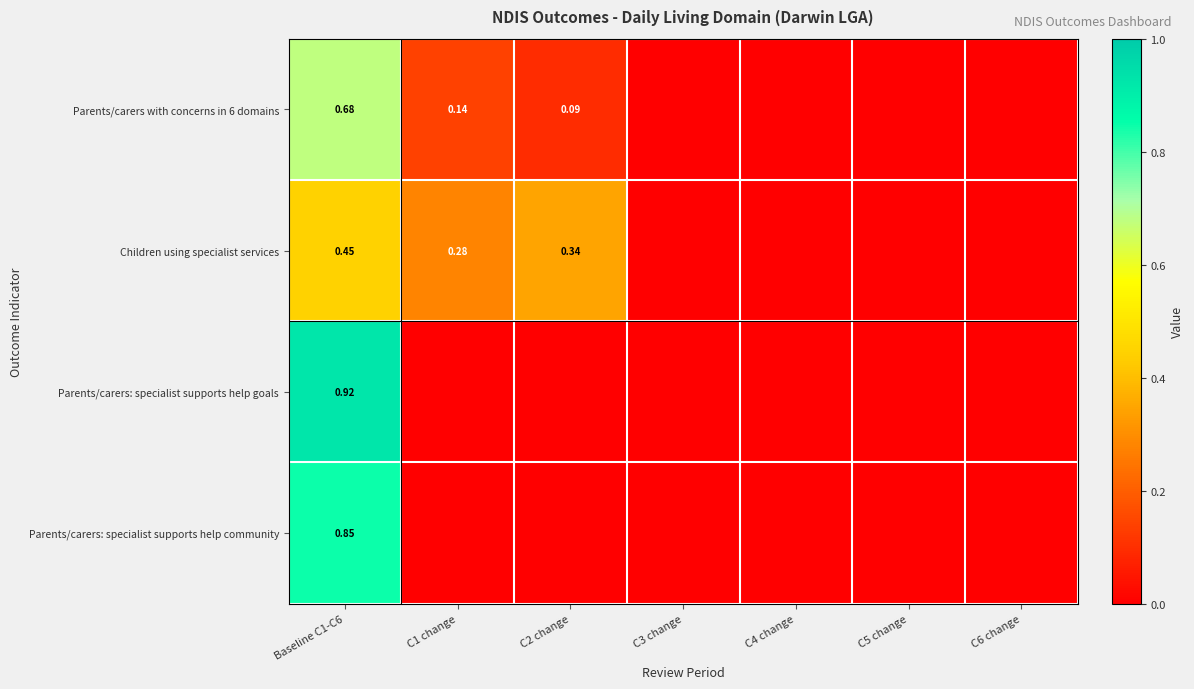

Rank the categories by Parents/carers with concerns in 6 domains value from lowest to highest.

C3 change, C4 change, C5 change, C6 change, C2 change, C1 change, Baseline C1-C6